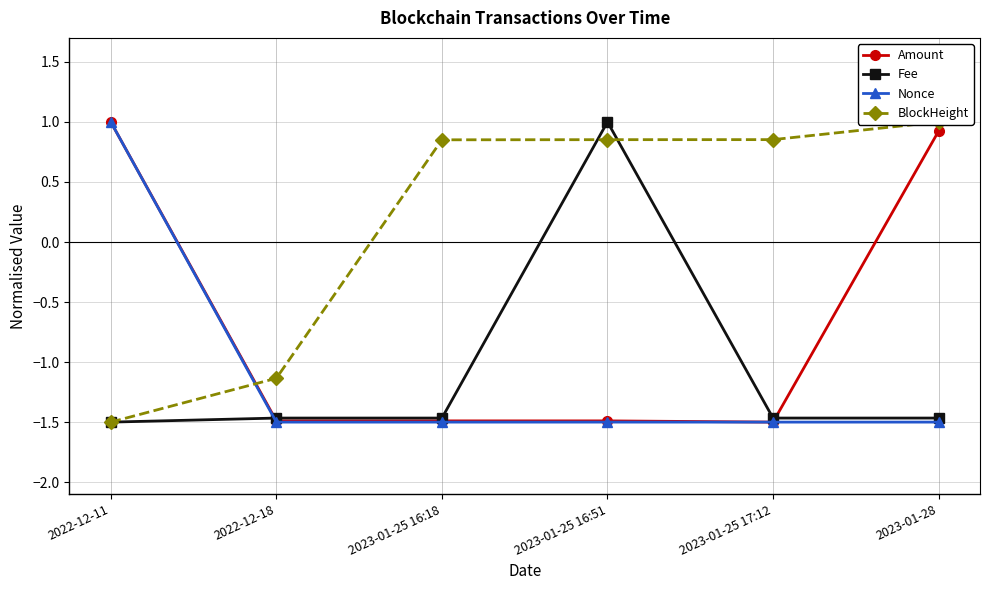

What is the sum of the Nonce values at 2022-12-11 and 2023-01-25 16:18?

-0.5